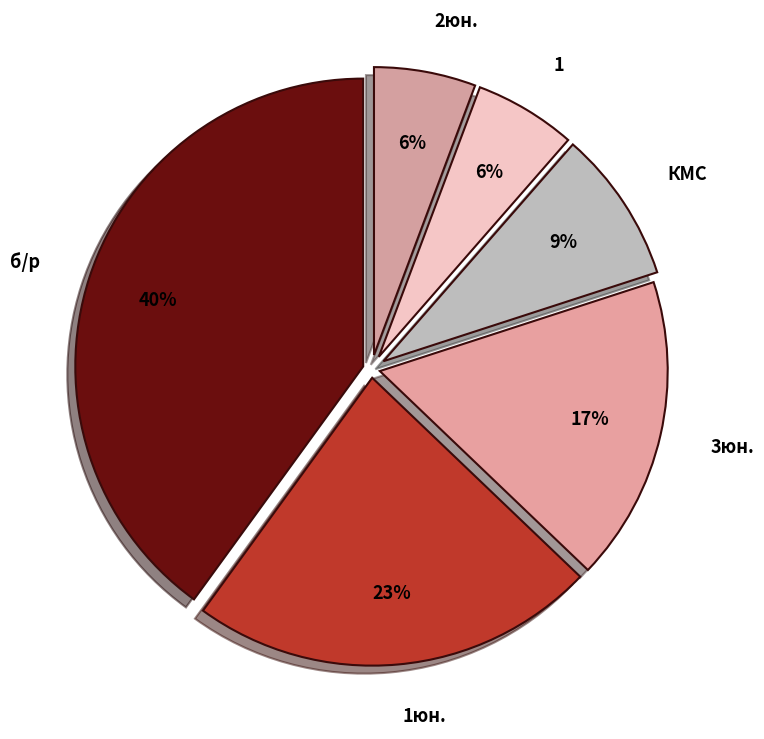

Which has a higher value, 3юн. or б/р?

б/р